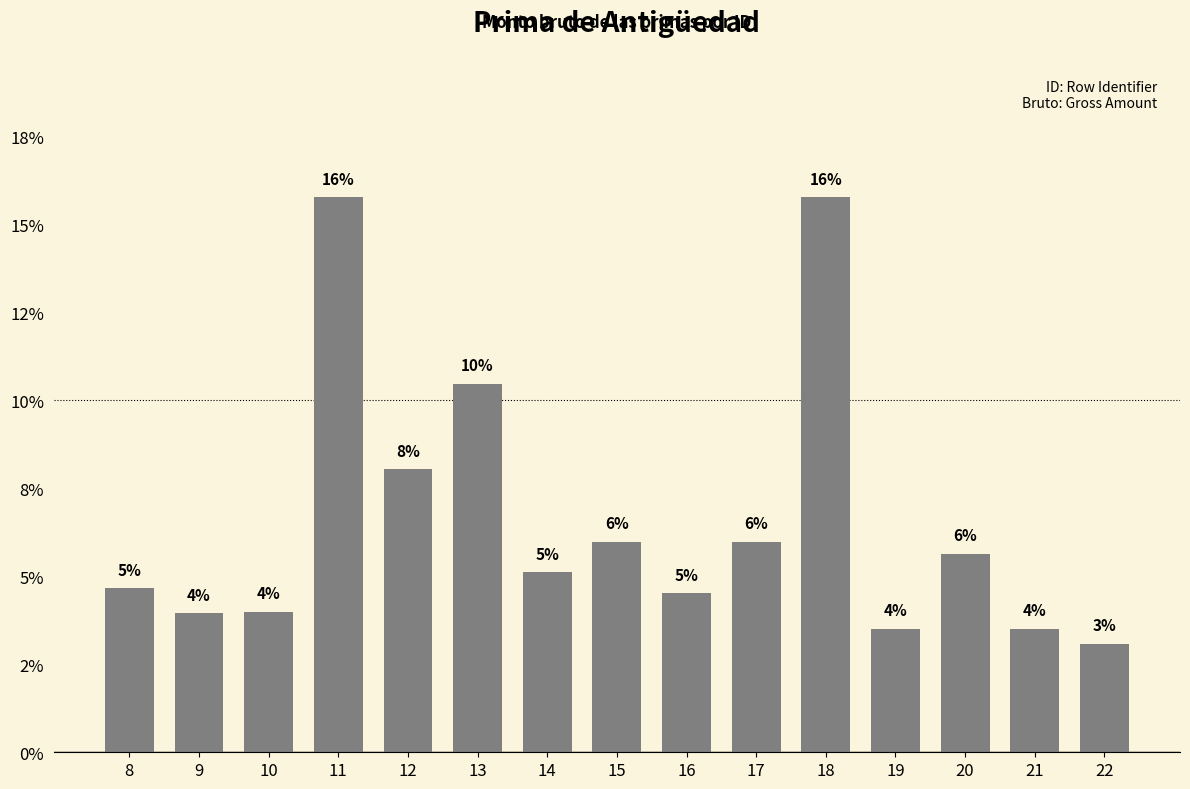

Rank the categories by value from lowest to highest.

22, 19, 21, 9, 10, 16, 8, 14, 20, 15, 17, 12, 13, 11, 18